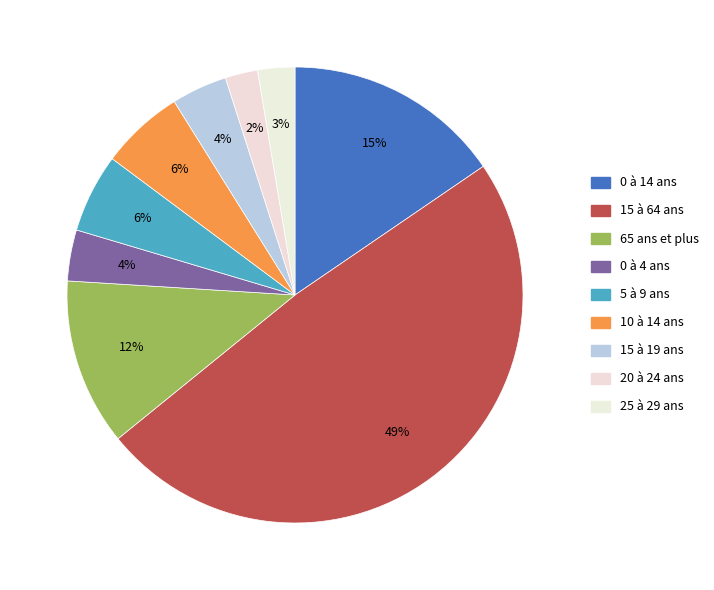

What is the ratio of the value at 0 à 14 ans to the value at 15 à 19 ans?

3.9